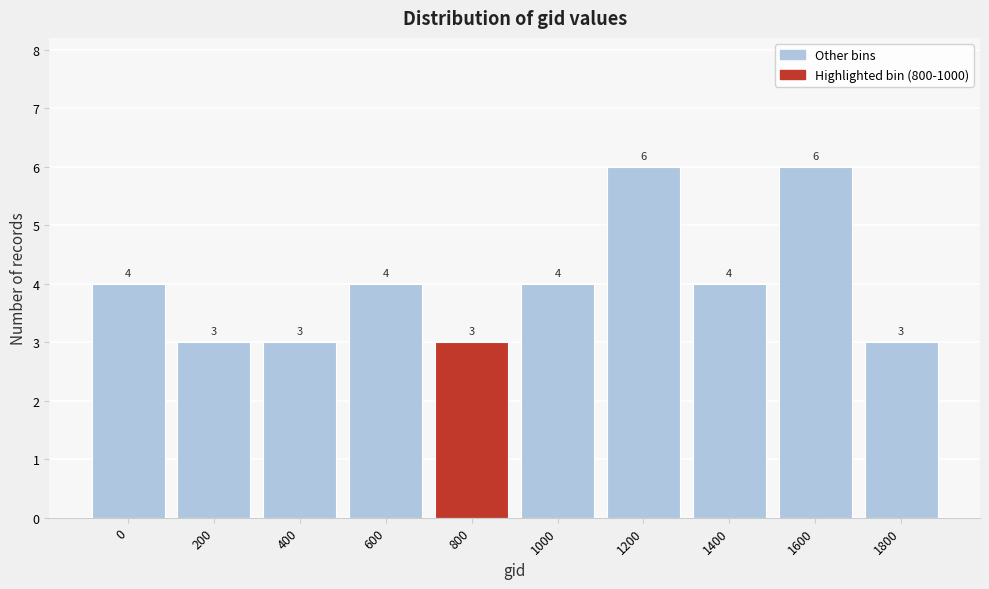

Reading right to left, list all the values displayed in this chart.

1800=3	1600=6	1400=4	1200=6	1000=4	800=3	600=4	400=3	200=3	0=4